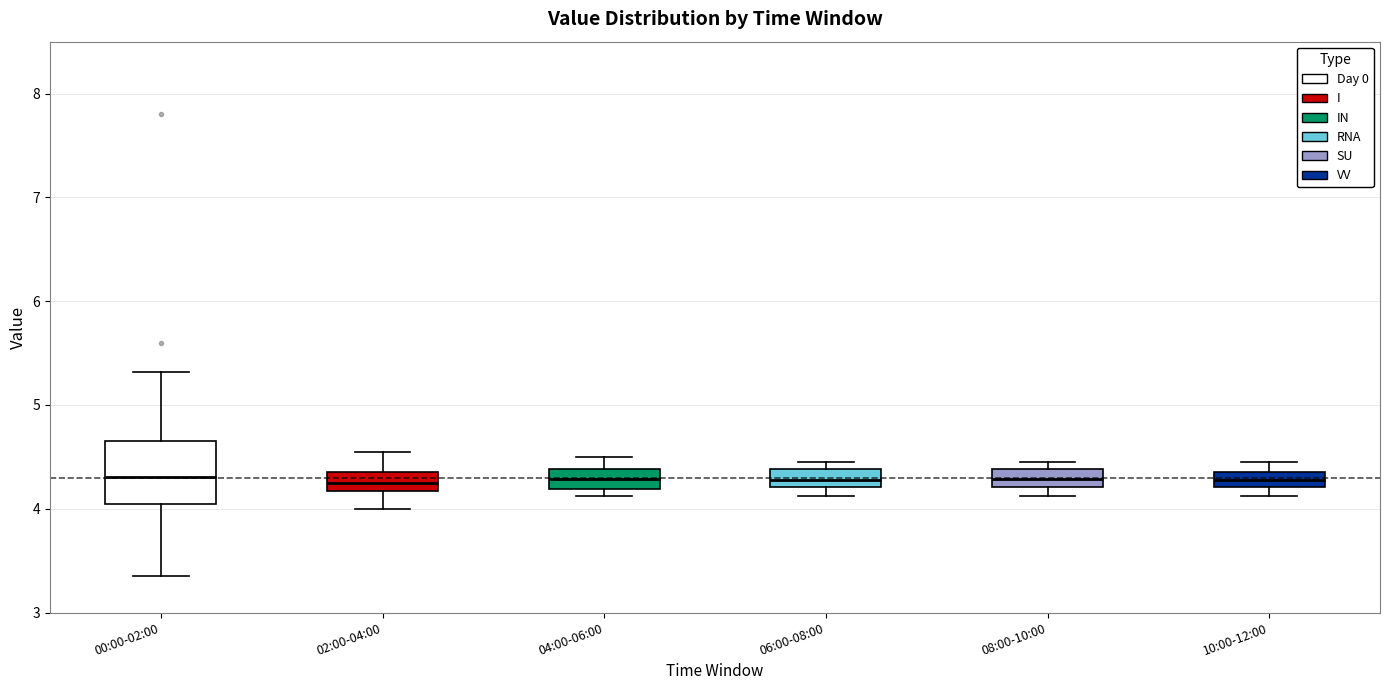

Comparing the boxes themselves (not the whiskers), which one is the tallest?

00:00-02:00